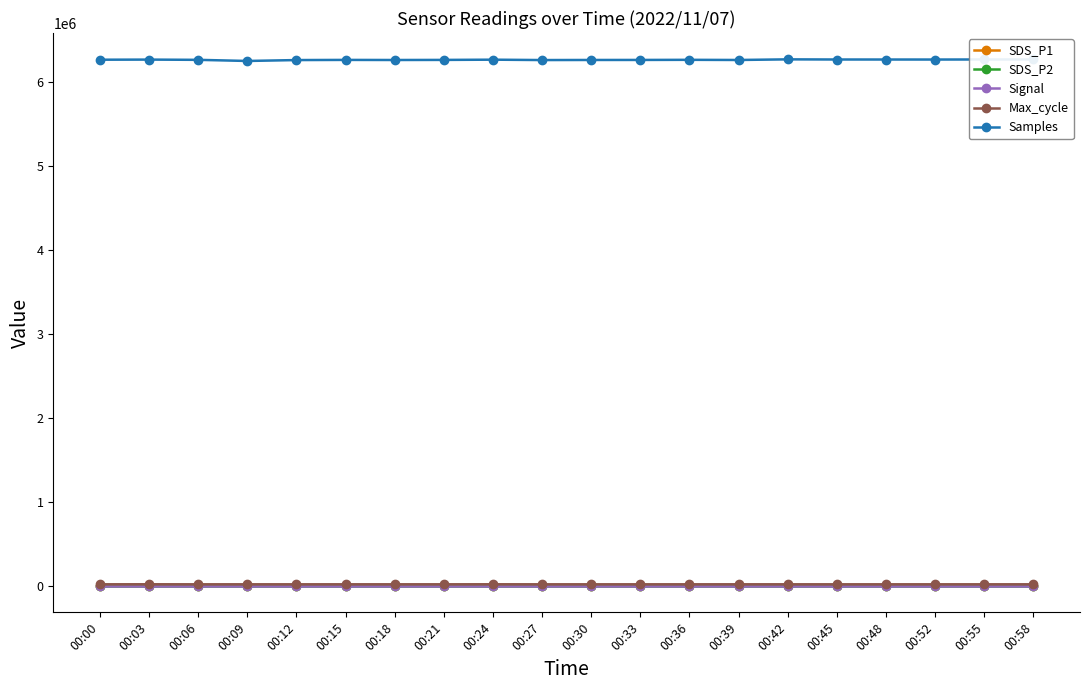

Which series has the largest range (max minus min)?

Samples